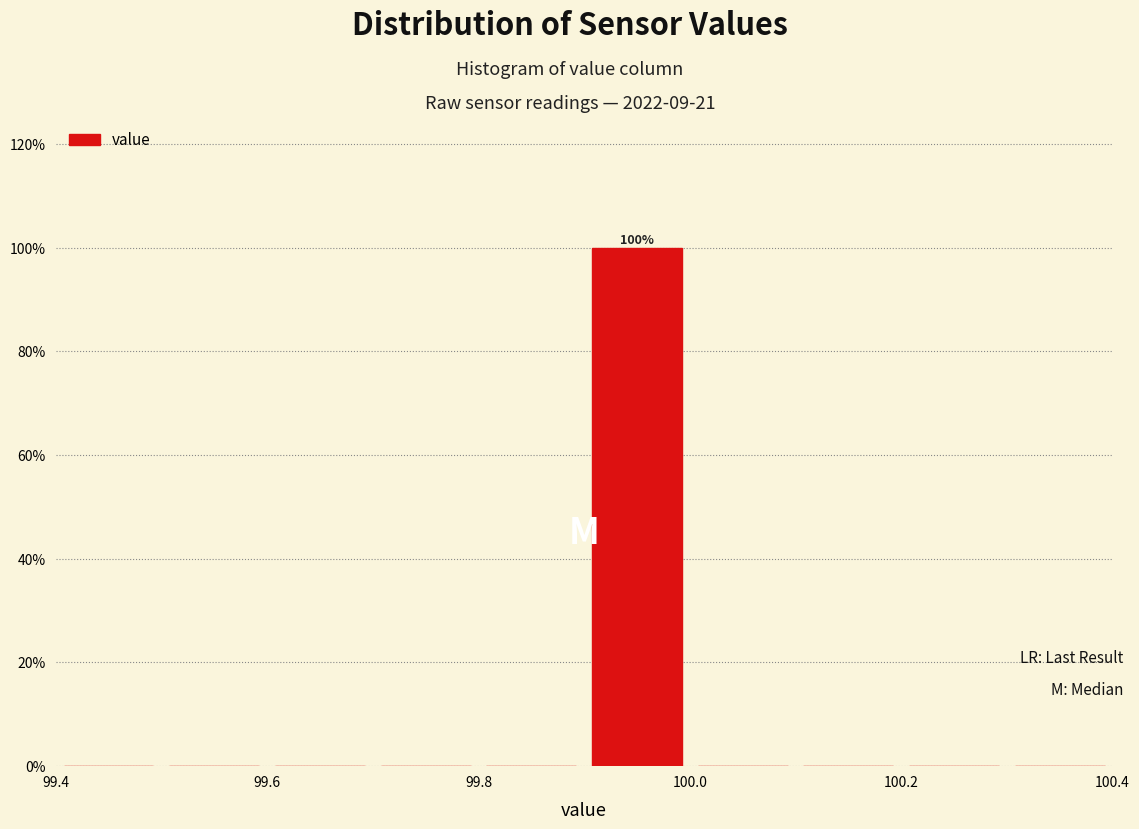

Which range on the x-axis has the tallest bar?

99.9 to 100.0